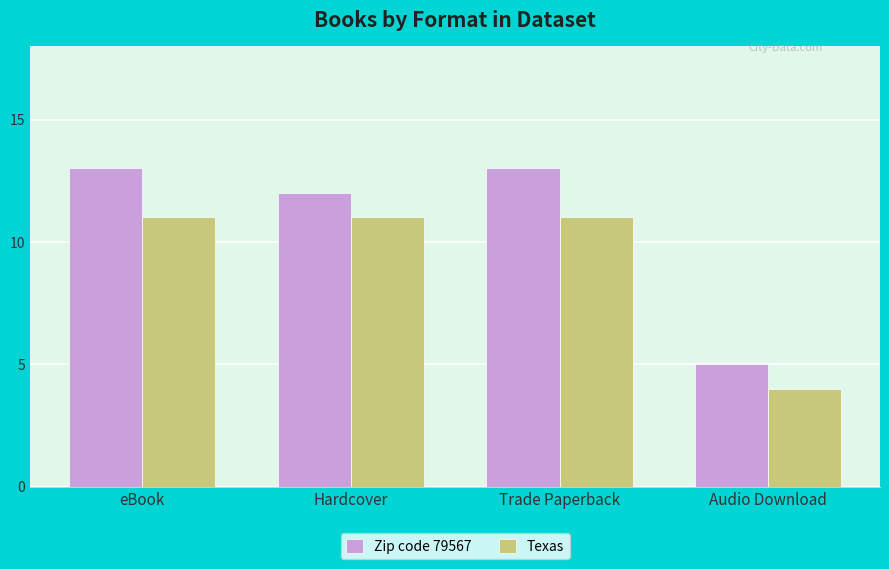

What is the highest value of the Zip code 79567 series?

13